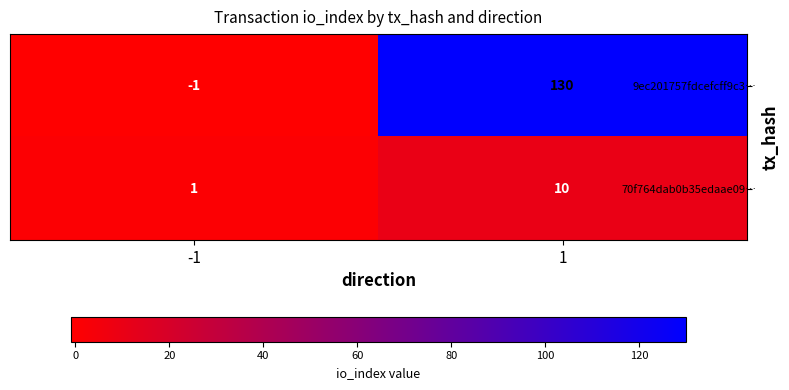

At which category is the sum across all series the highest?

1